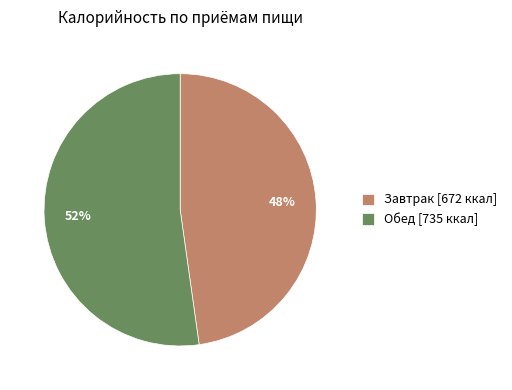

Count the number of slices in the pie.

2